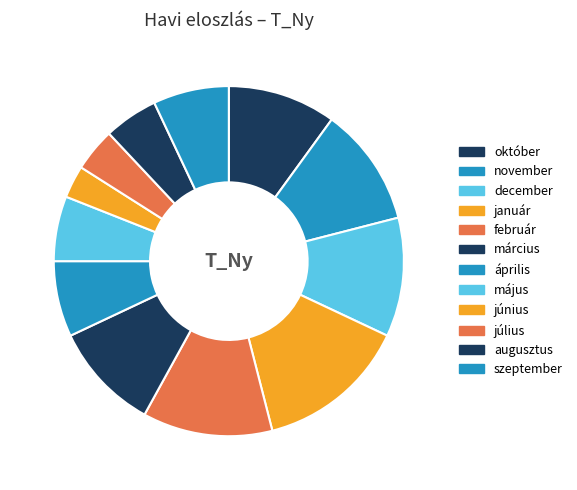

How many slices are in this pie chart?

12